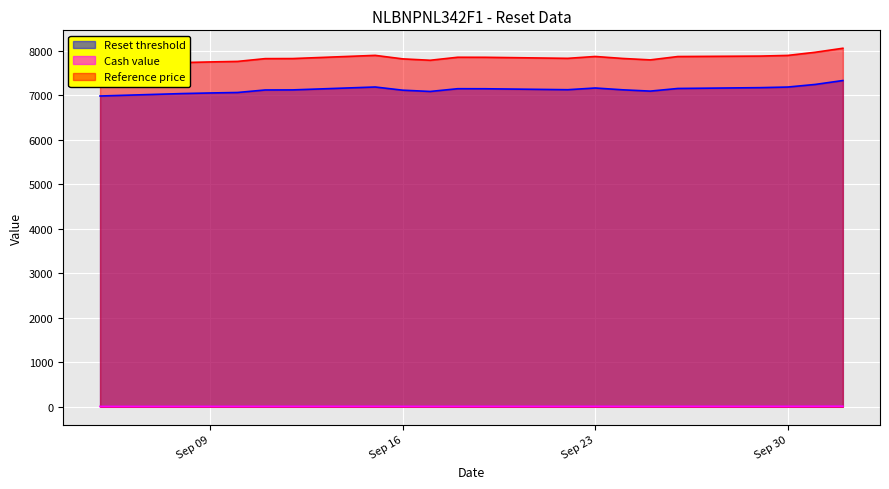

How many data points in Cash value are above 10?

14